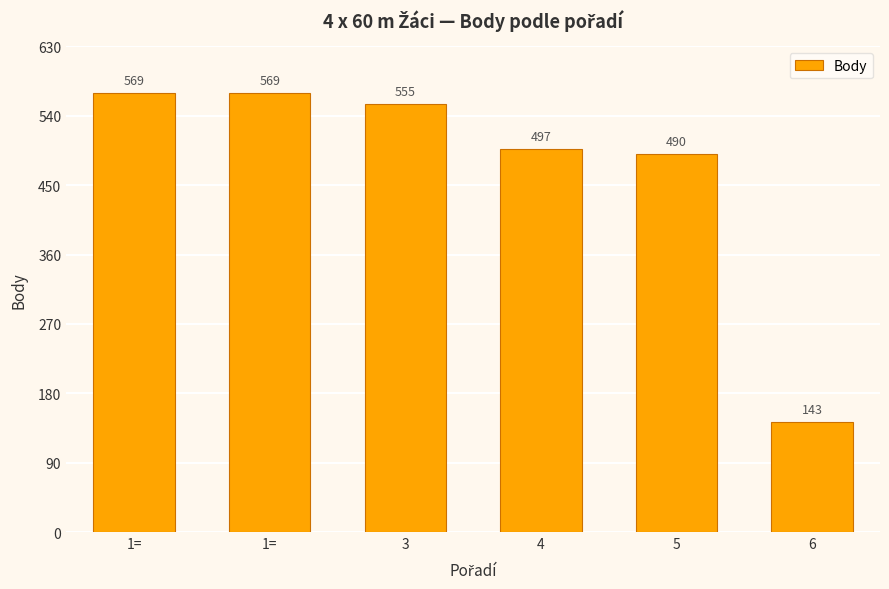

How many bars are there in total?

6